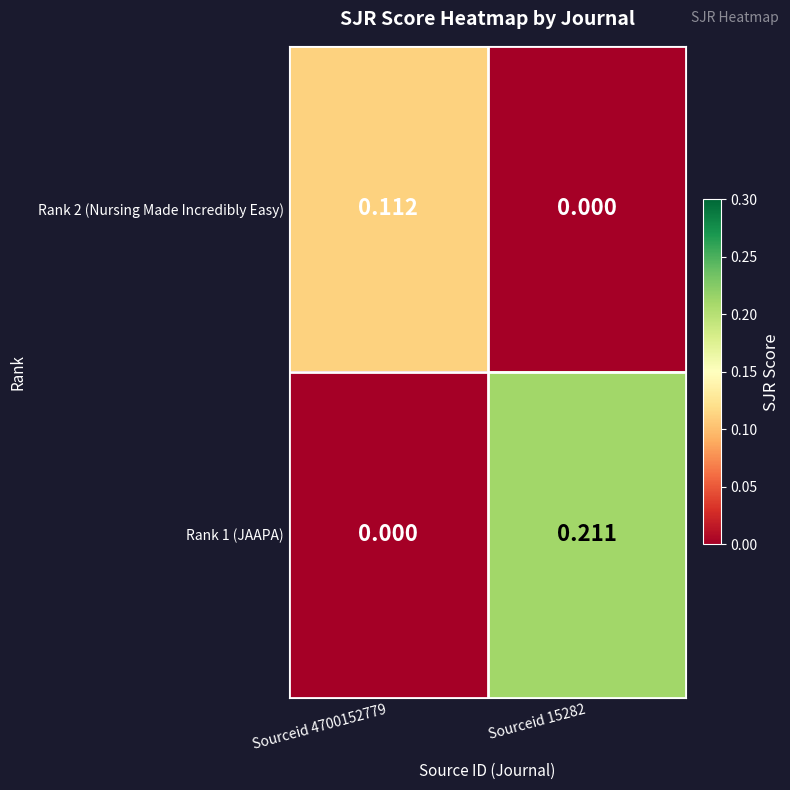

Is the value of Rank 1 (JAAPA) at Sourceid 15282 greater than the value of Rank 2 (Nursing Made Incredibly Easy) at Sourceid 15282?

Yes